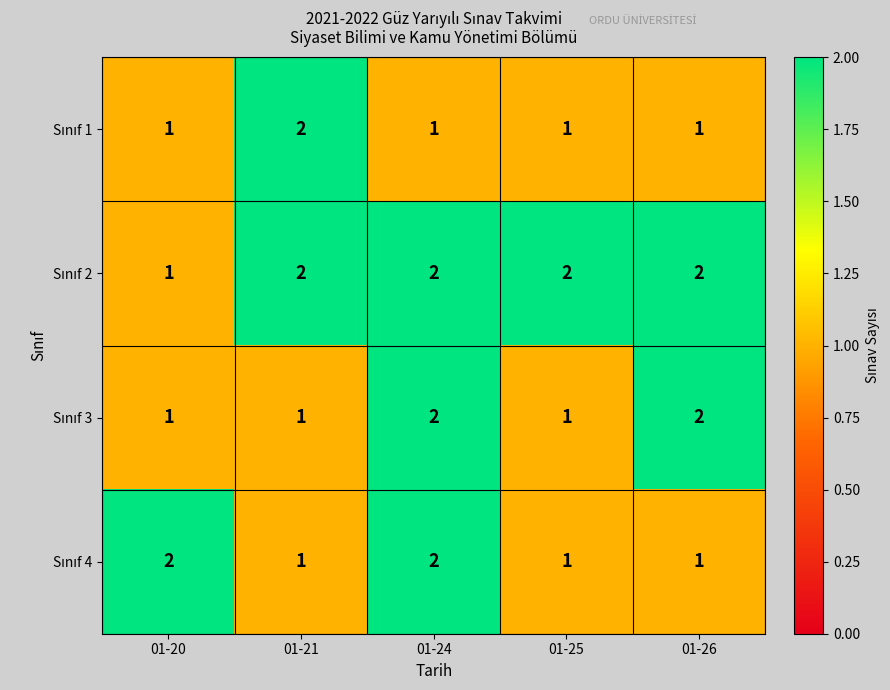

What is the spread (max minus min) of values at 01-21?

1